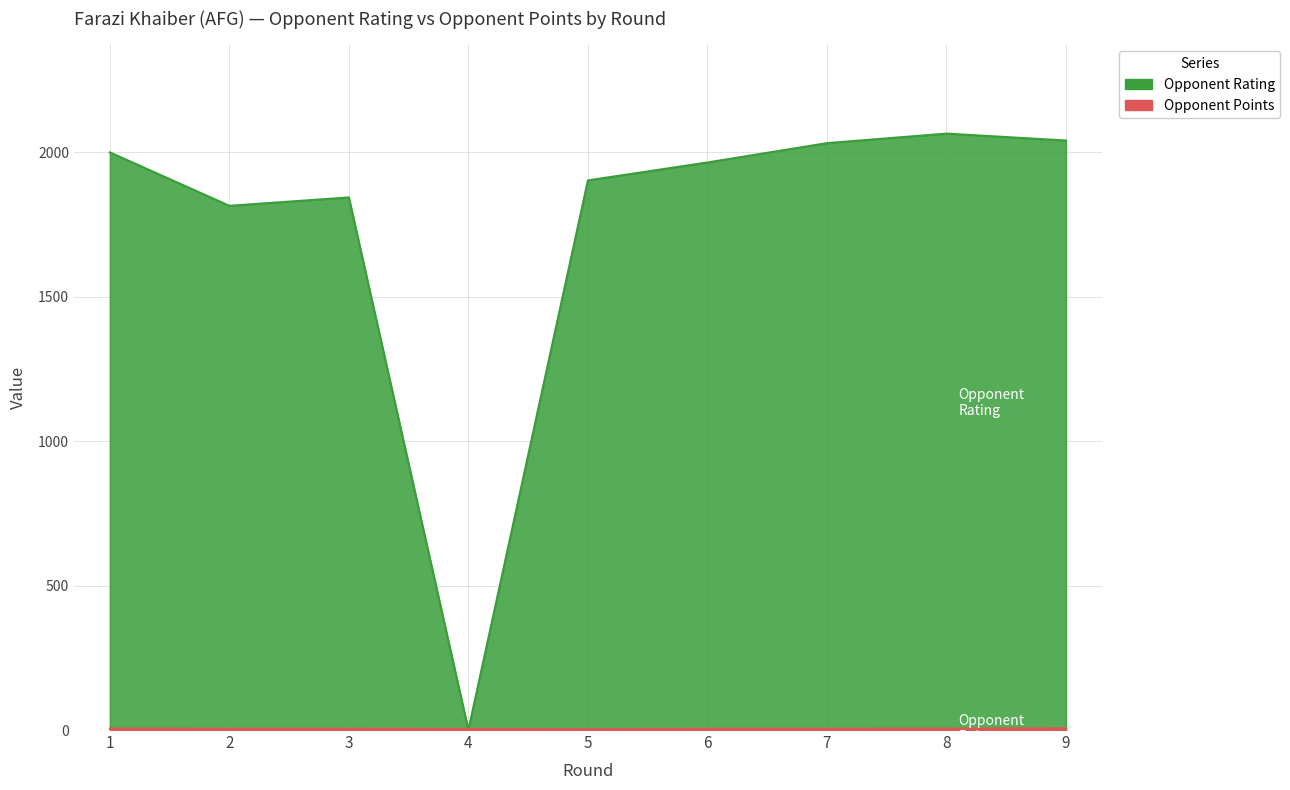

How many intersections are there between Opponent Points and Opponent Rating?

2